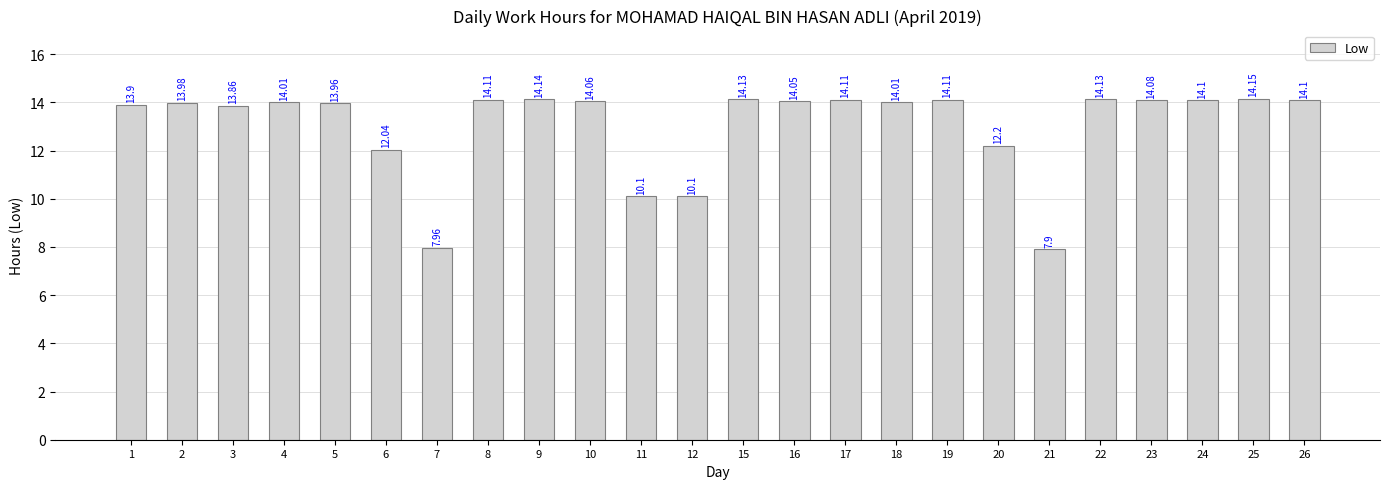

What is the sum of the values at 22 and 15?

28.3